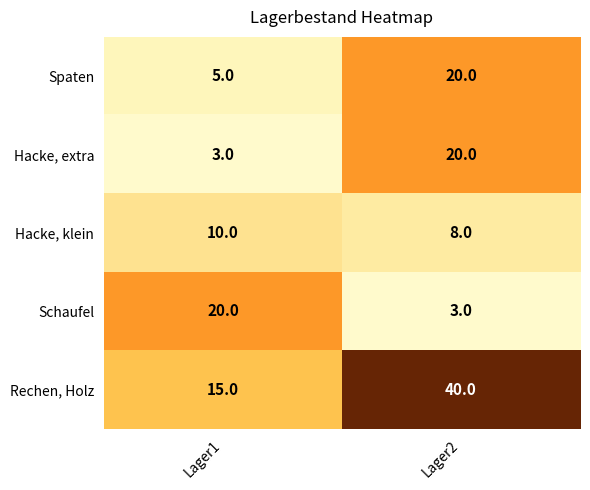

What is the spread (max minus min) of values at Lager1?

17